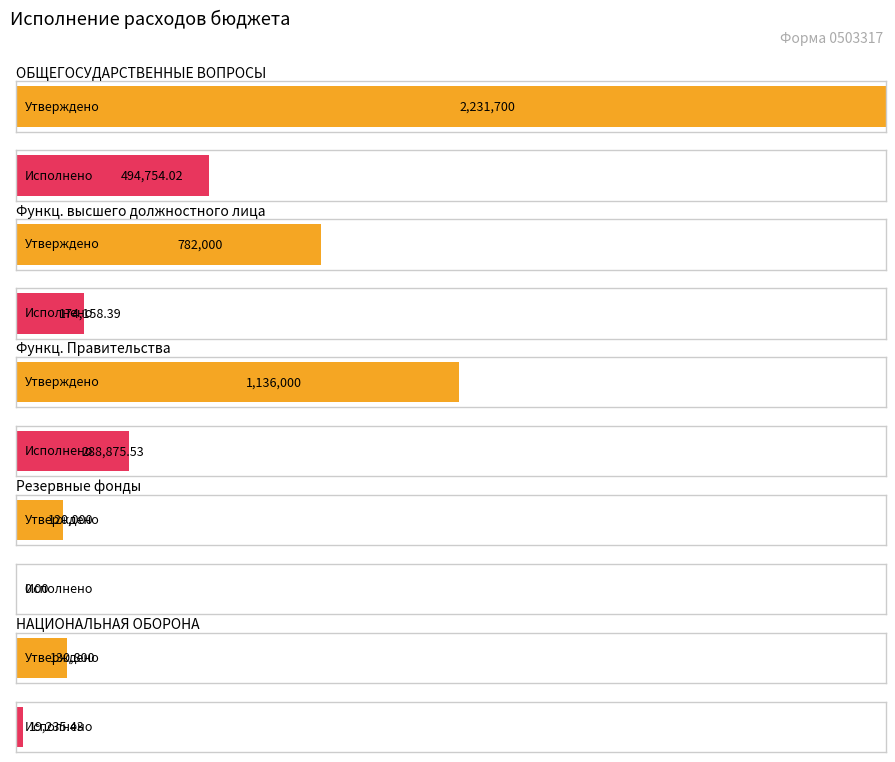

What is the difference between the maximum and second lowest values in the Утверждено (бюджет субъекта) series?

2100900.0